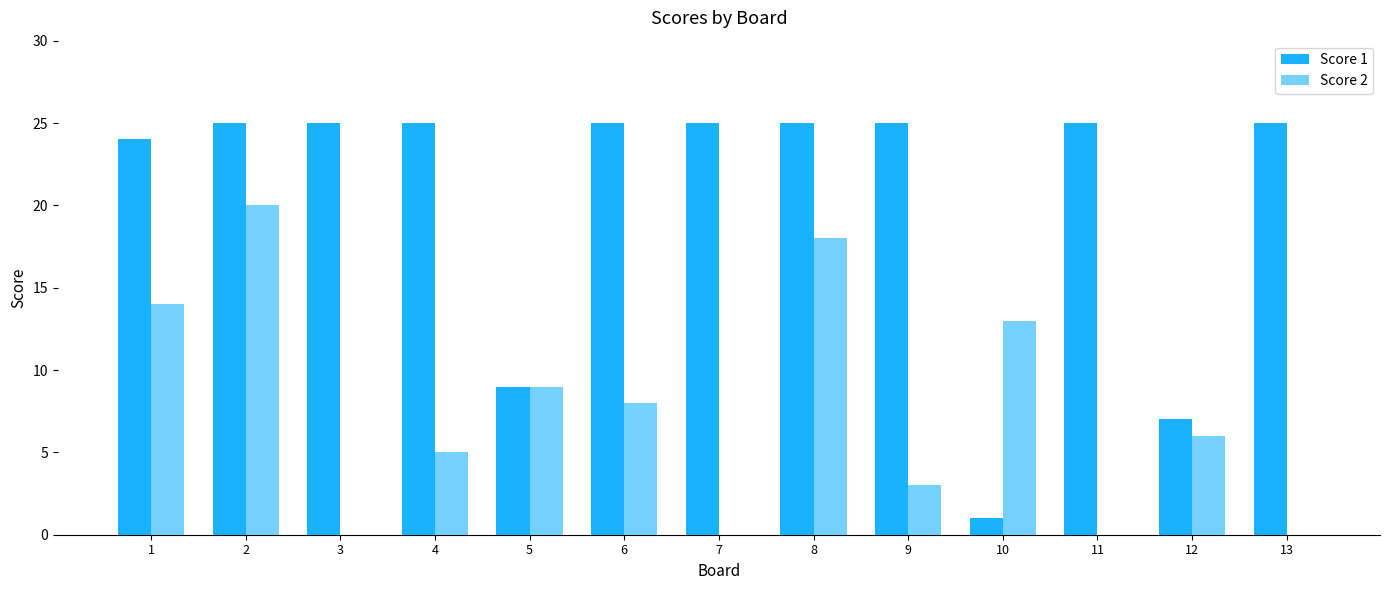

What is the value of the Score 1 bar at the 4th from the left?

25